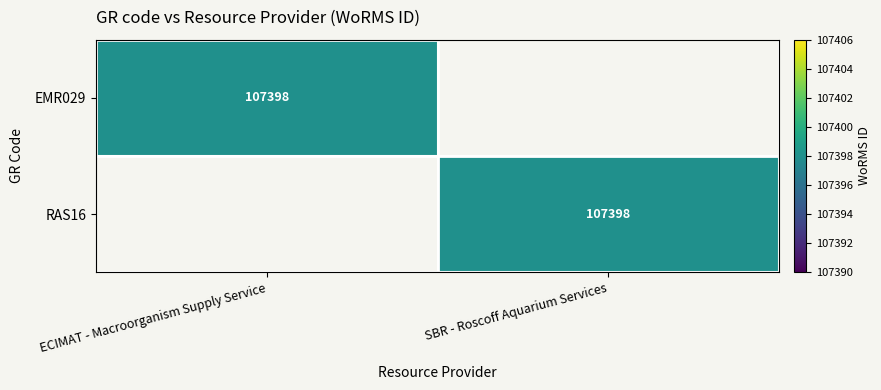

Which has a higher value, SBR - Roscoff Aquarium Services or ECIMAT - Macroorganism Supply Service?

ECIMAT - Macroorganism Supply Service